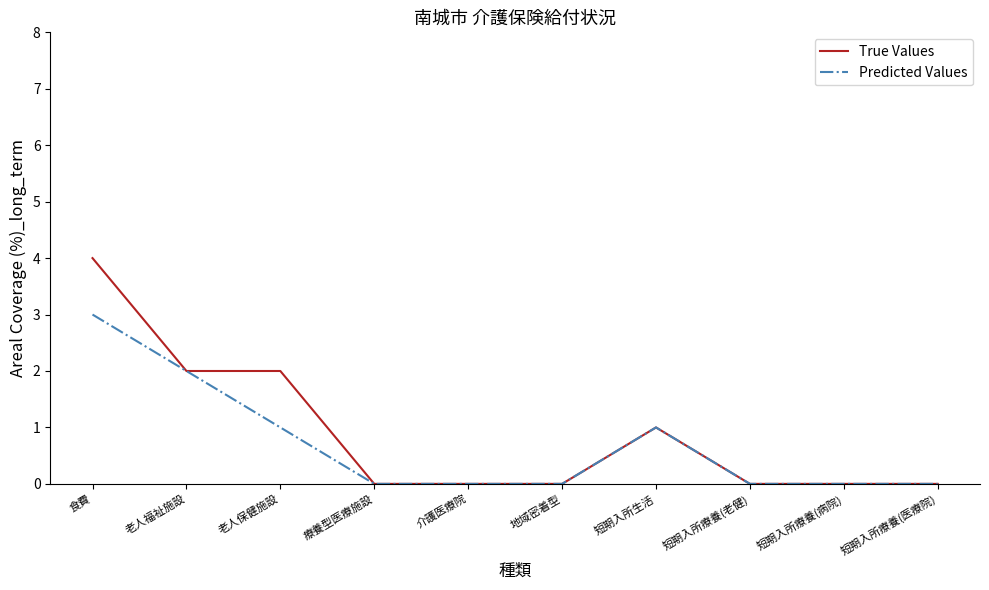

Reading right to left, transcribe all the data shown in this chart.

True Values: 短期入所療養(医療院)=0	短期入所療養(病院)=0	短期入所療養(老健)=0	短期入所生活=1	地域密着型=0	介護医療院=0	療養型医療施設=0	老人保健施設=2	老人福祉施設=2	食費=4
Predicted Values: 短期入所療養(医療院)=0	短期入所療養(病院)=0	短期入所療養(老健)=0	短期入所生活=1	地域密着型=0	介護医療院=0	療養型医療施設=0	老人保健施設=1	老人福祉施設=2	食費=3